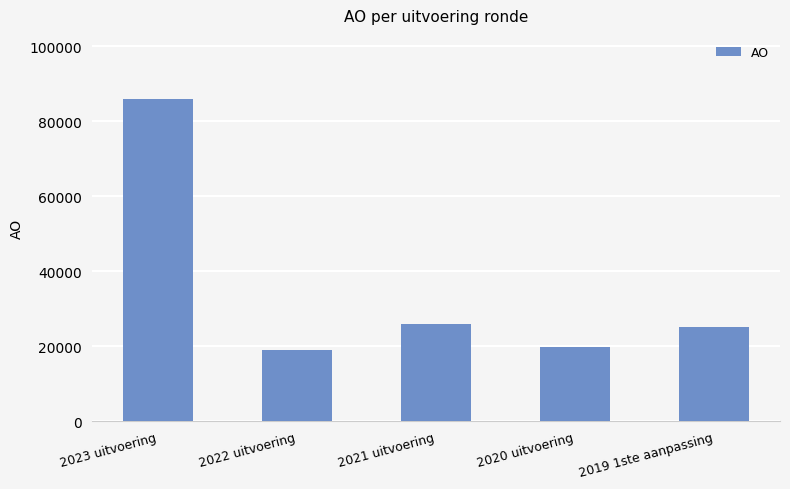

What is the greatest value displayed?

85813